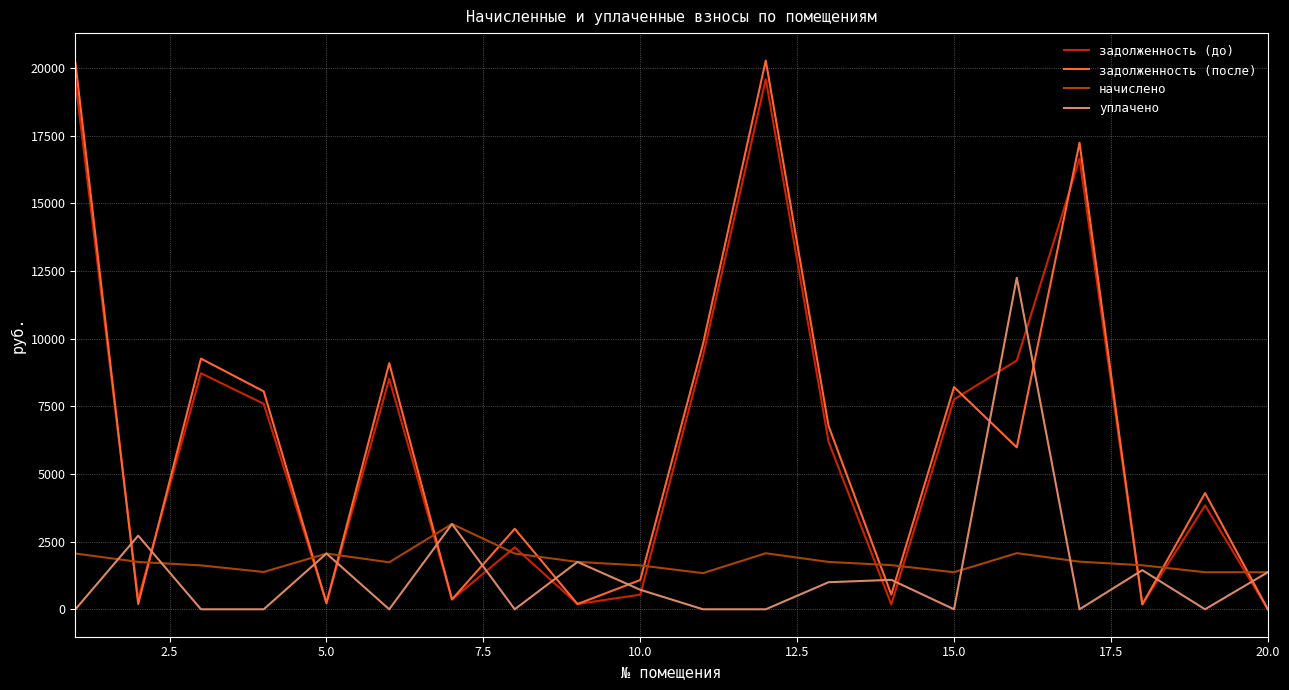

True or false: задолженность (после) and задолженность (до) cross at least once.

True